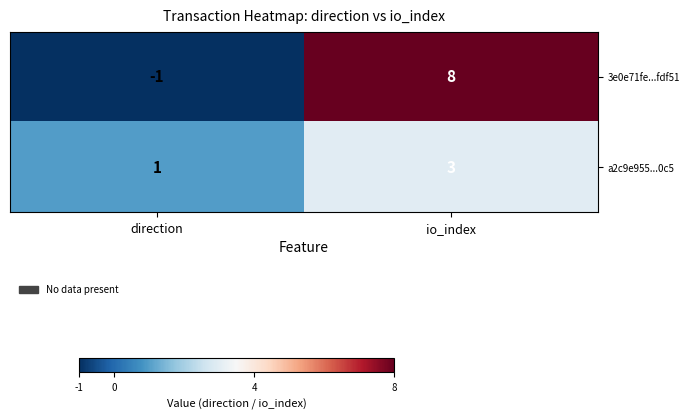

List the series in order of their overall mean, highest first.

3e0e71fe...fdf51, a2c9e955...0c5